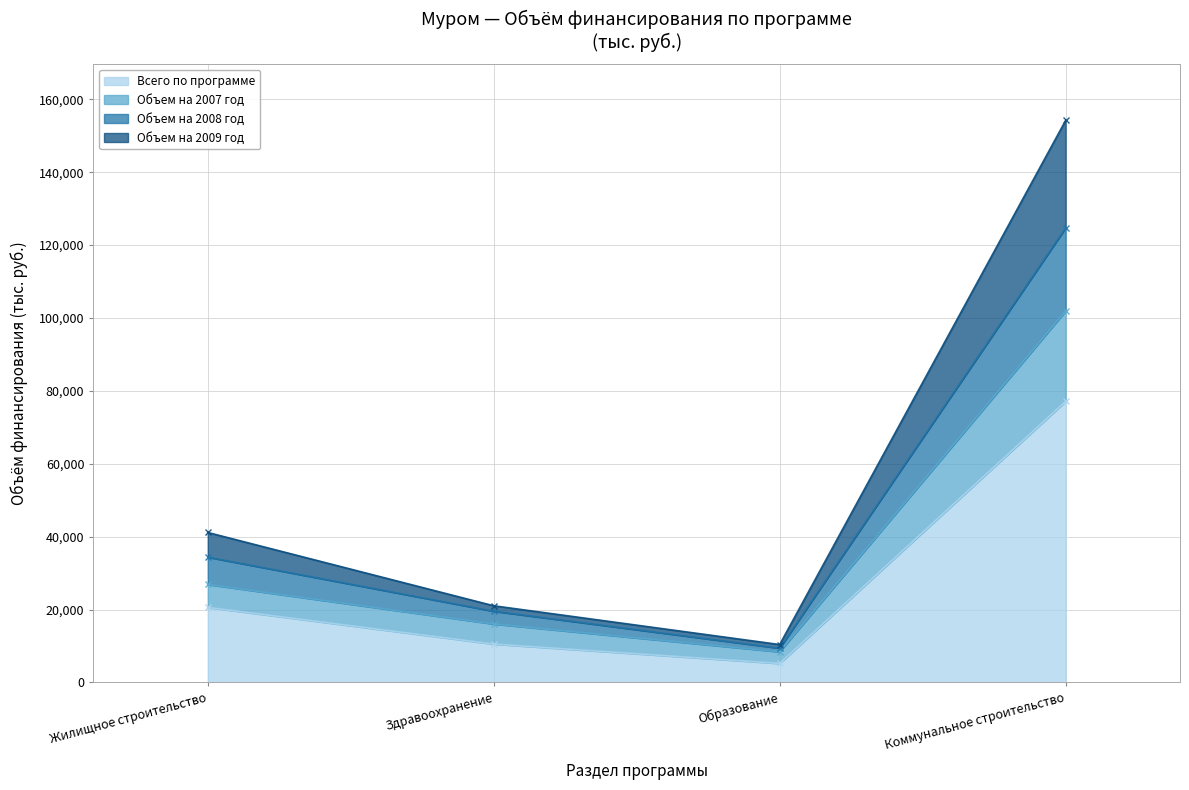

What is the label of the 3rd point from the right?

Здравоохранение